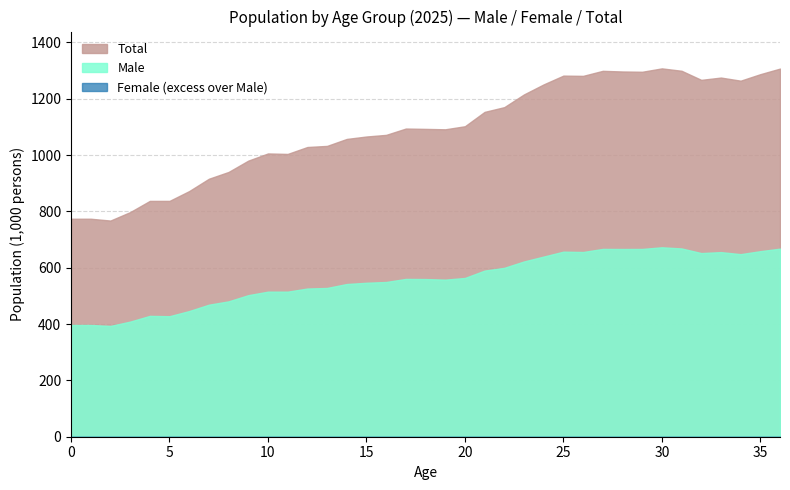

True or false: Female has more than 0 points higher than both neighbors.

True